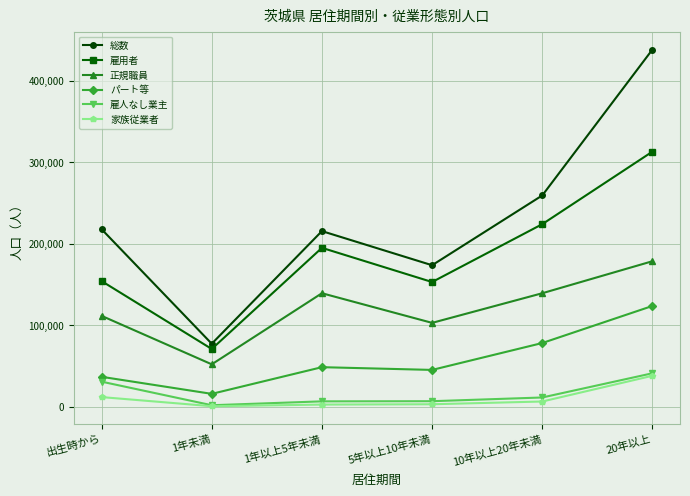

What is the label of the 2nd point from the left?

1年未満